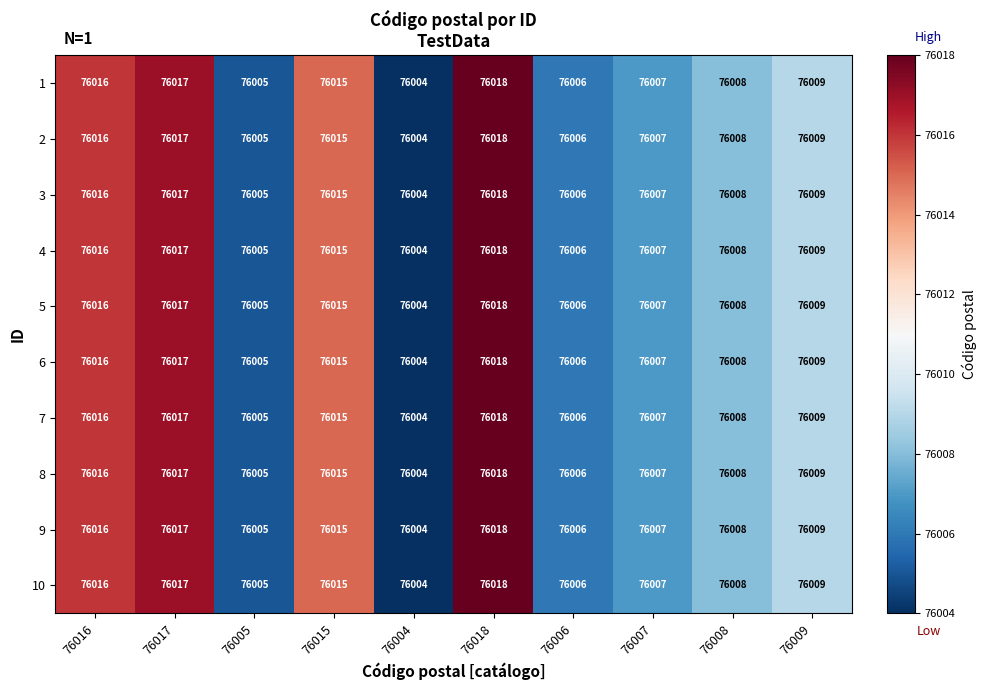

What value does the 5 series have at 76009?

76009